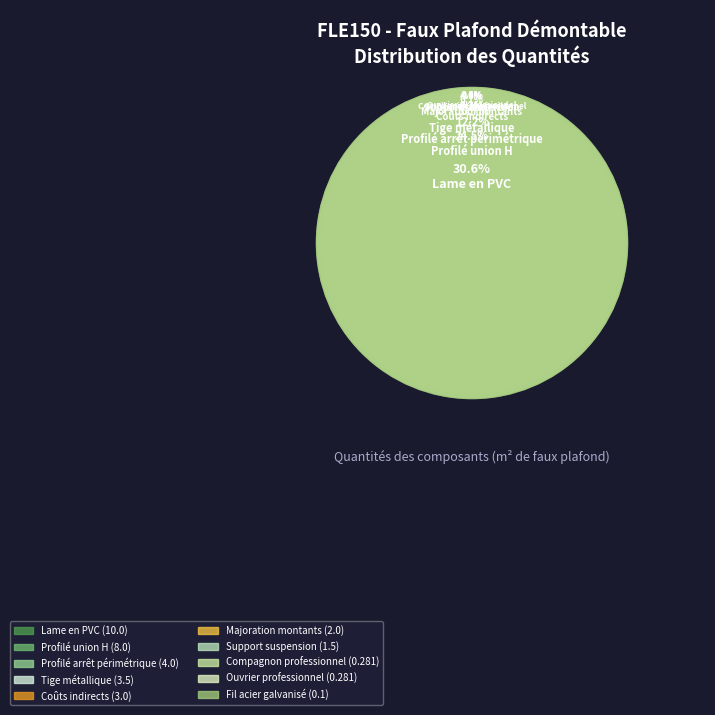

Does Fil acier galvanisé represent more than half of the total?

No